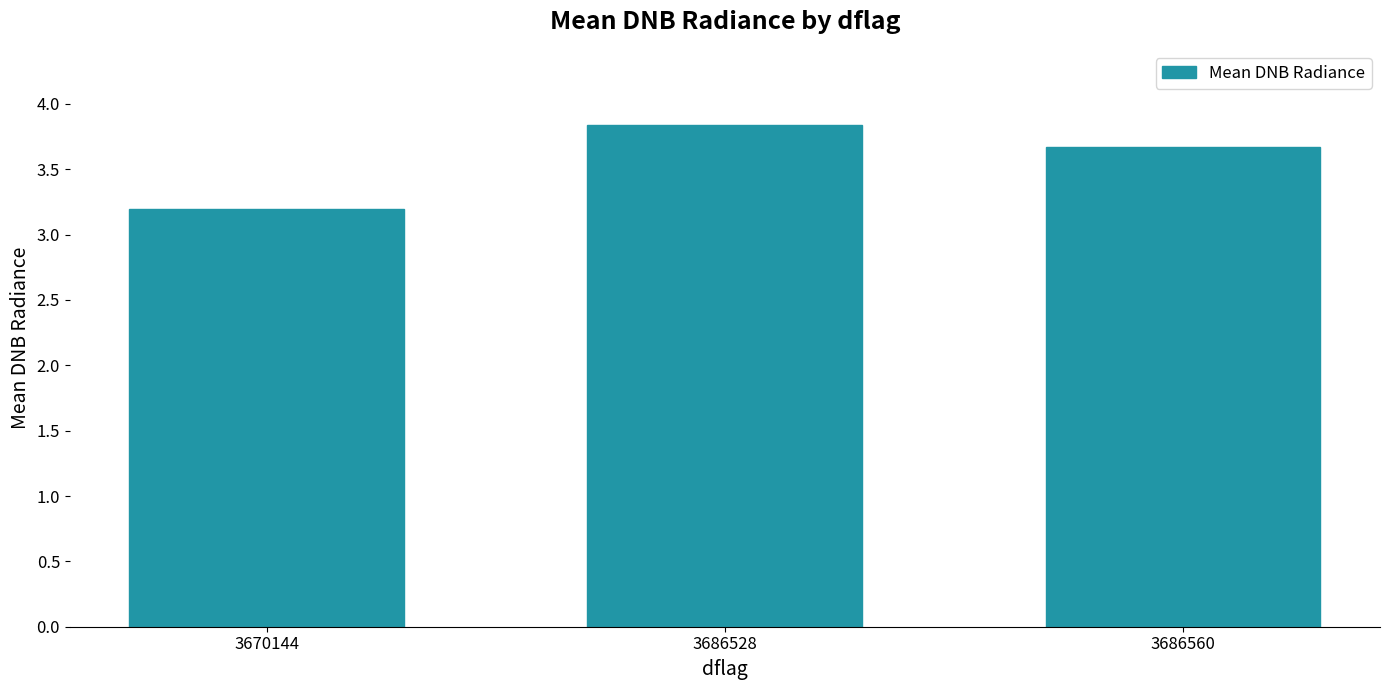

List the labels in order of value, largest first.

3686528, 3686560, 3670144